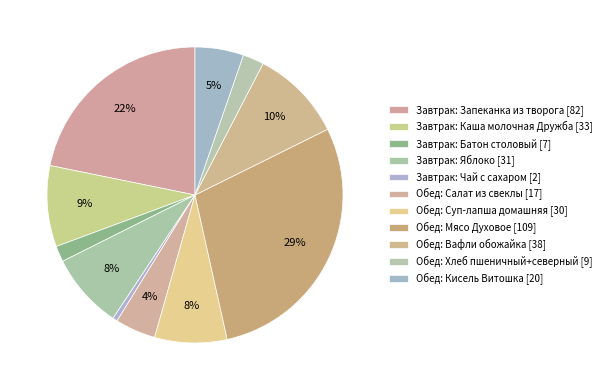

Count the number of slices in the pie.

11